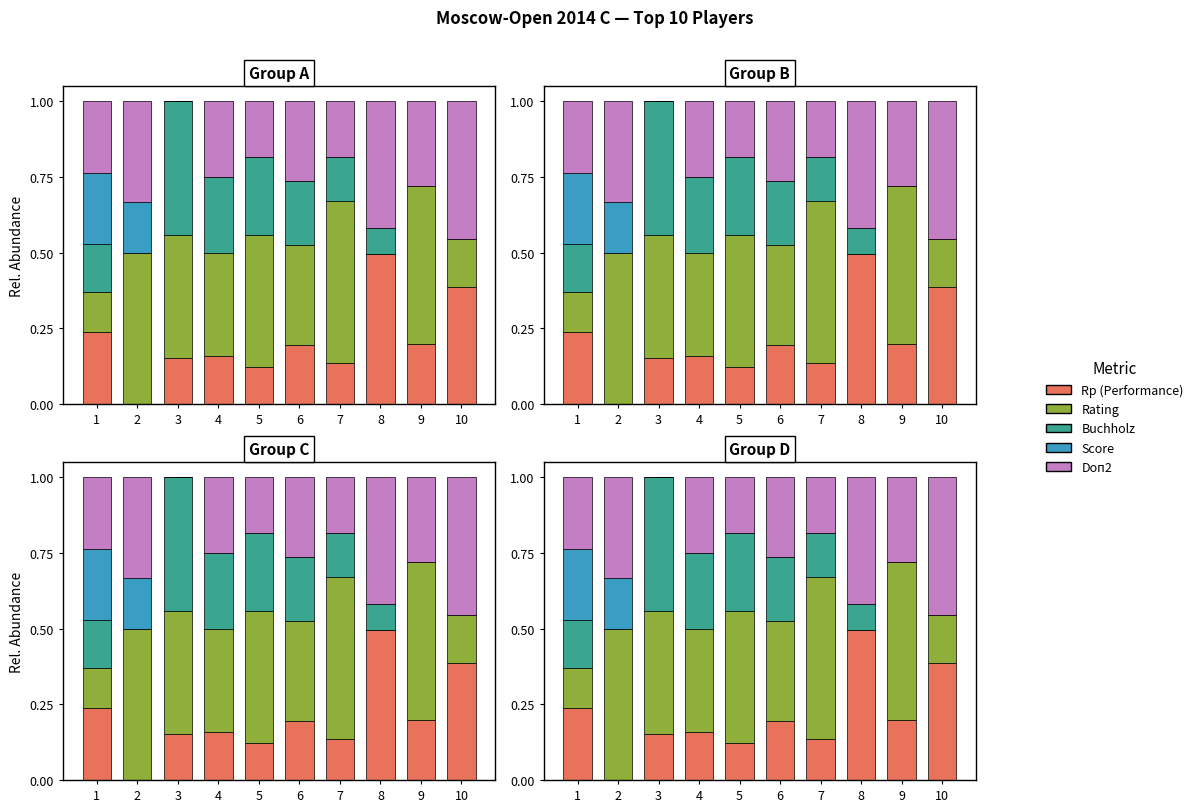

True or false: Score has a value of 0.0 at 6.

True